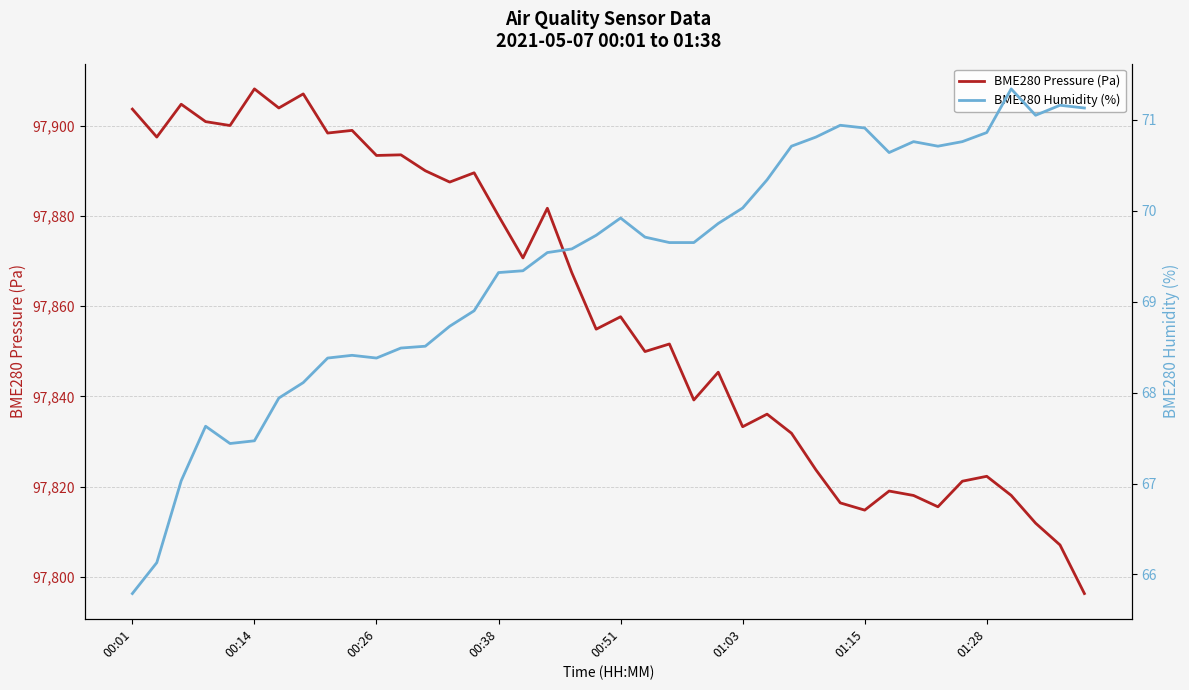

How many interior local peaks does the BME280 Pressure (Pa) series have?

13